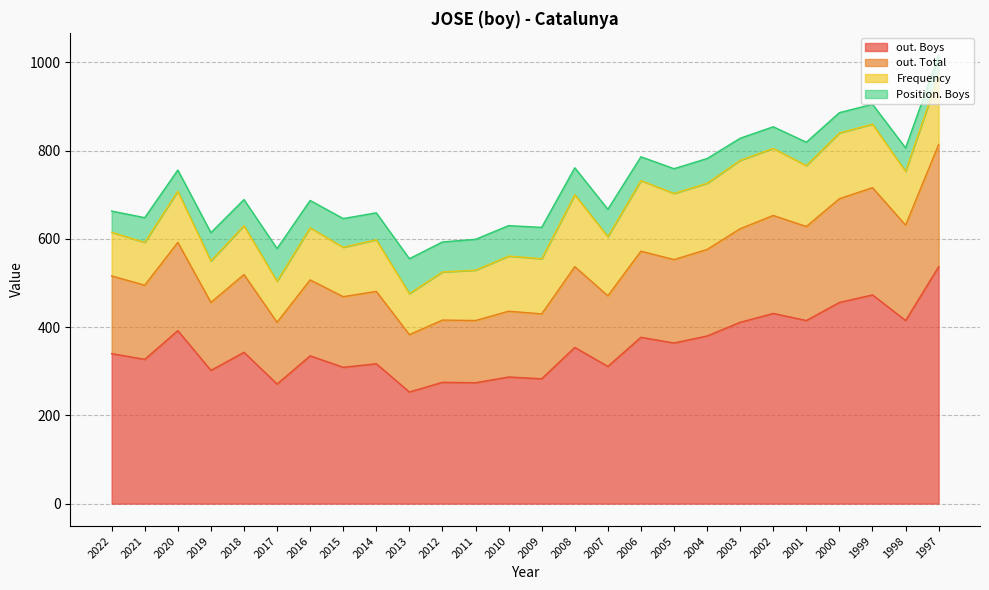

Which has a higher value, 1997 or 2007?

1997